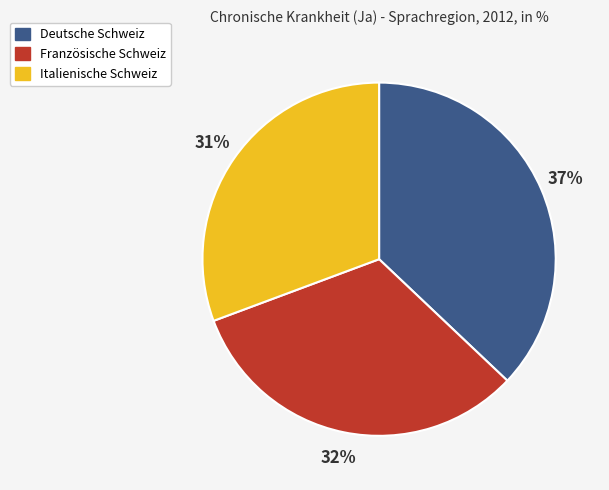

Is it true that Deutsche Schweiz is 37% of the pie?

True